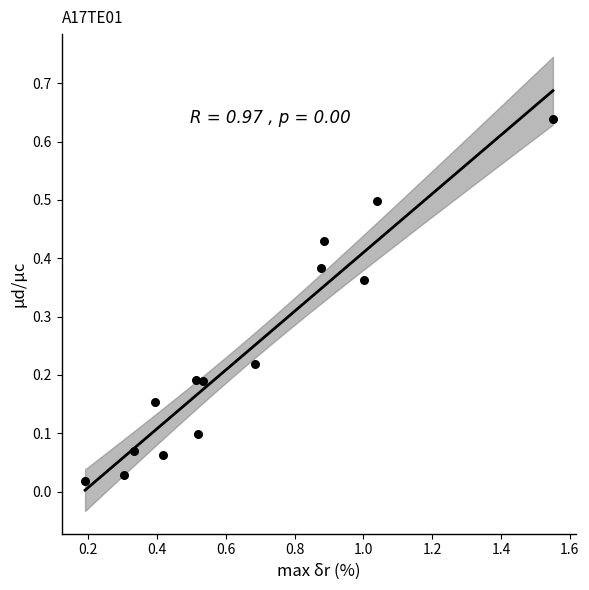

What is the range of X values (max minus min)?

1.4